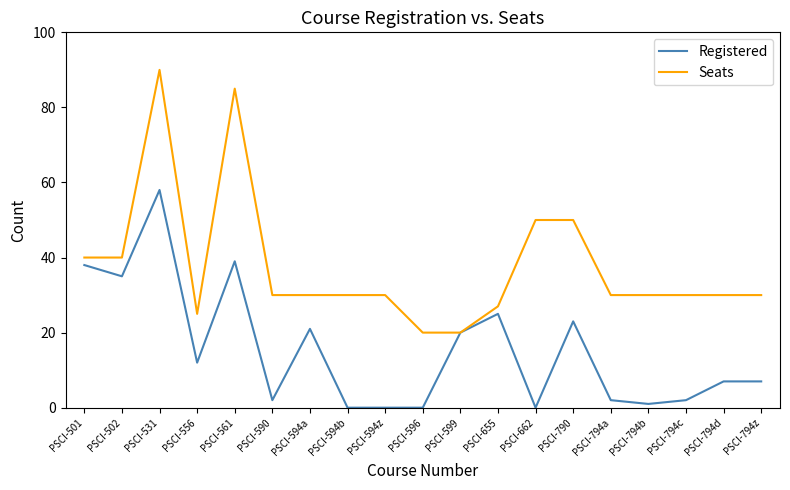

True or false: Registered has more than 1 points higher than both neighbors.

True